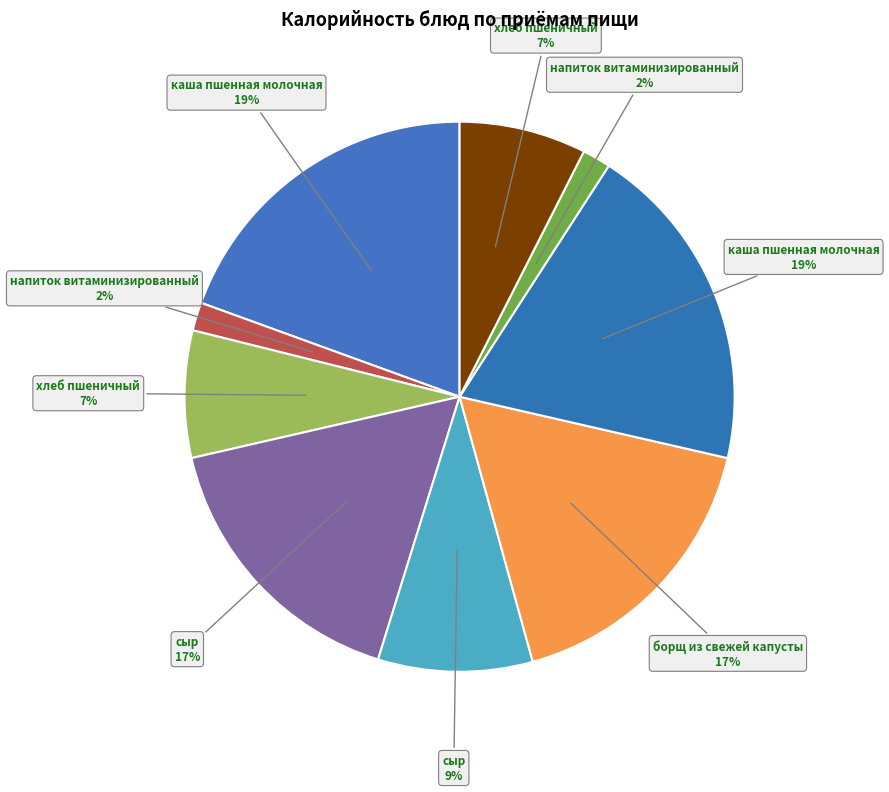

How many segments does this pie chart have?

9